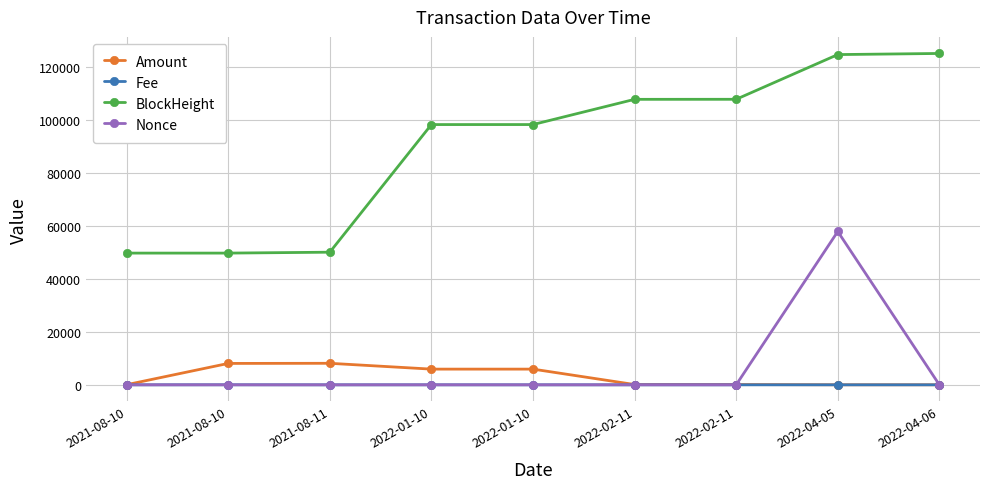

How many data points in Nonce are less than 5?

4